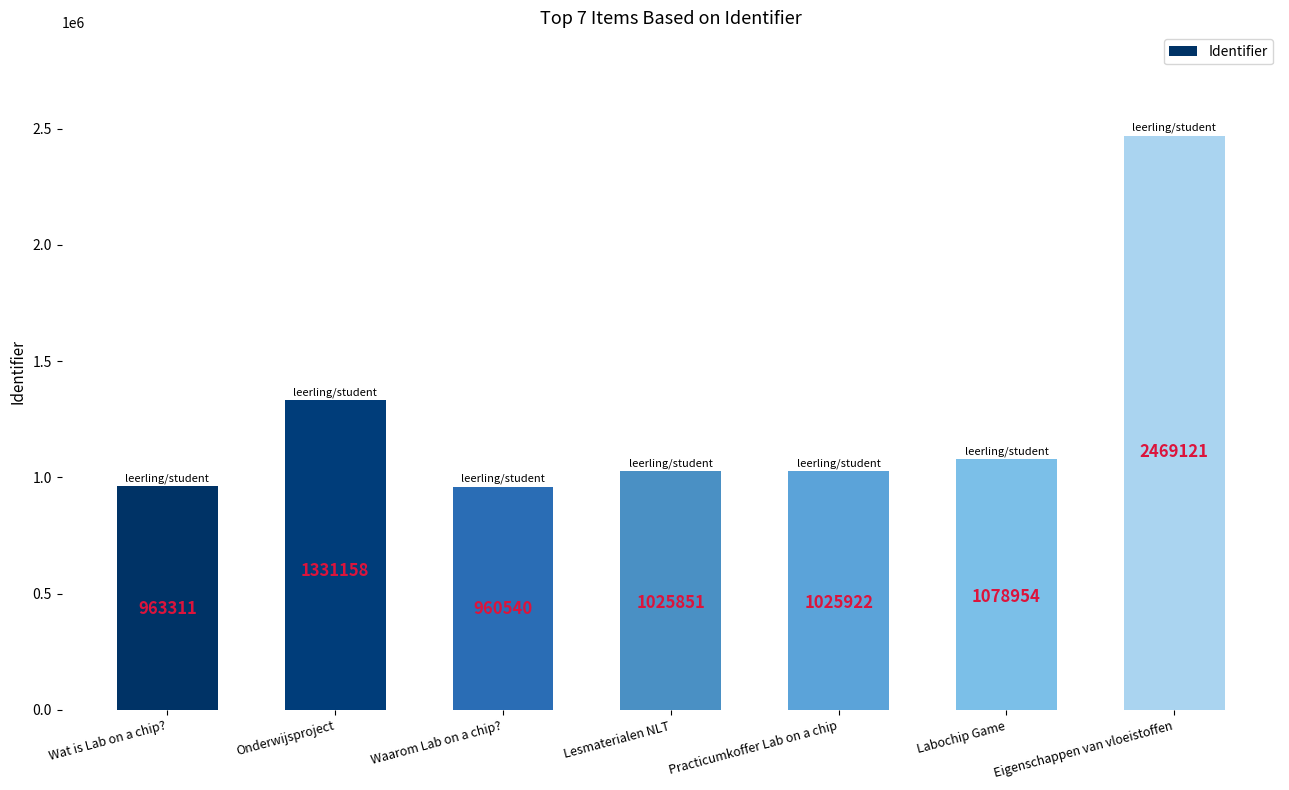

What is the change in value from Onderwijsproject to Labochip Game?

-252204